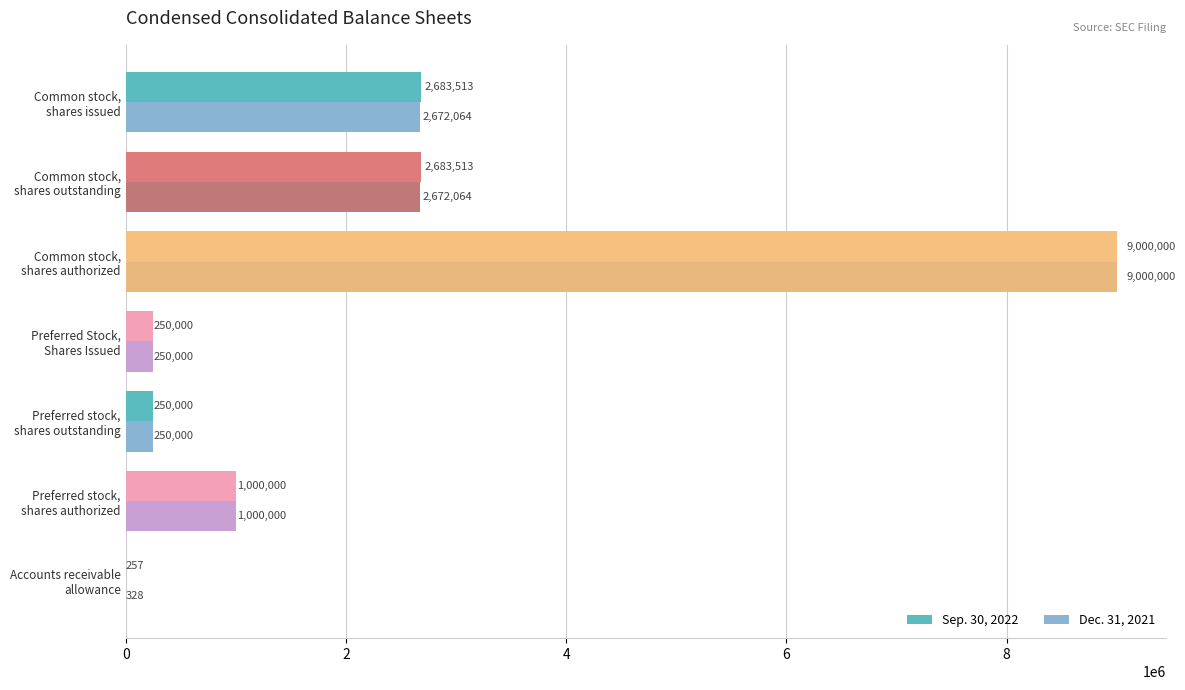

What is the maximum value shown in the chart?

9000000